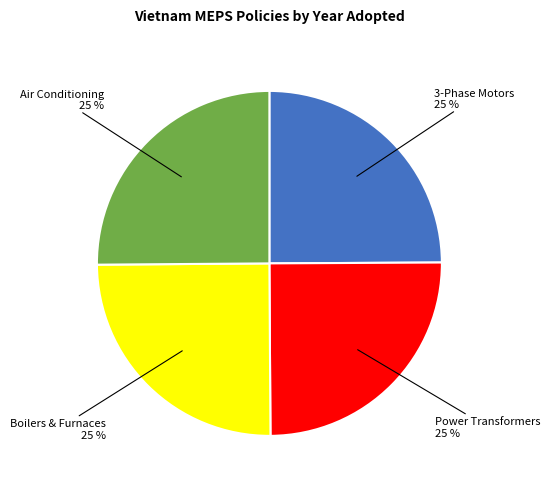

Count the number of slices in the pie.

4